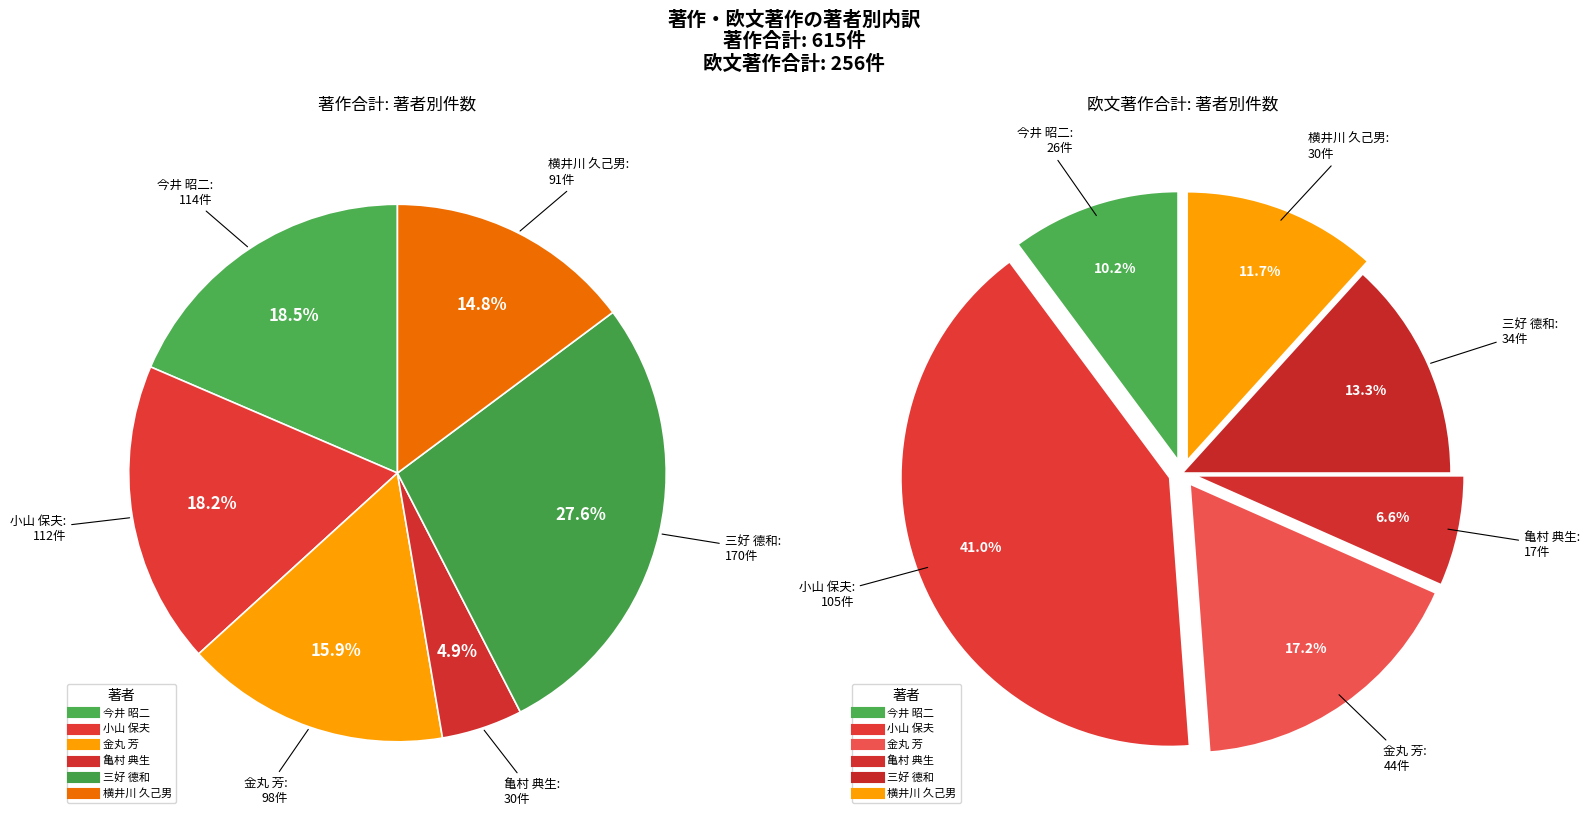

What is the change in value from 亀村 典生 to 三好 德和?

+140